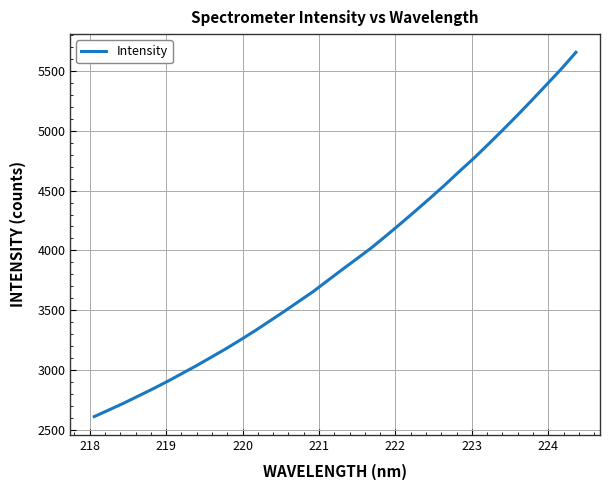

What is the sum of all values?

133017.0